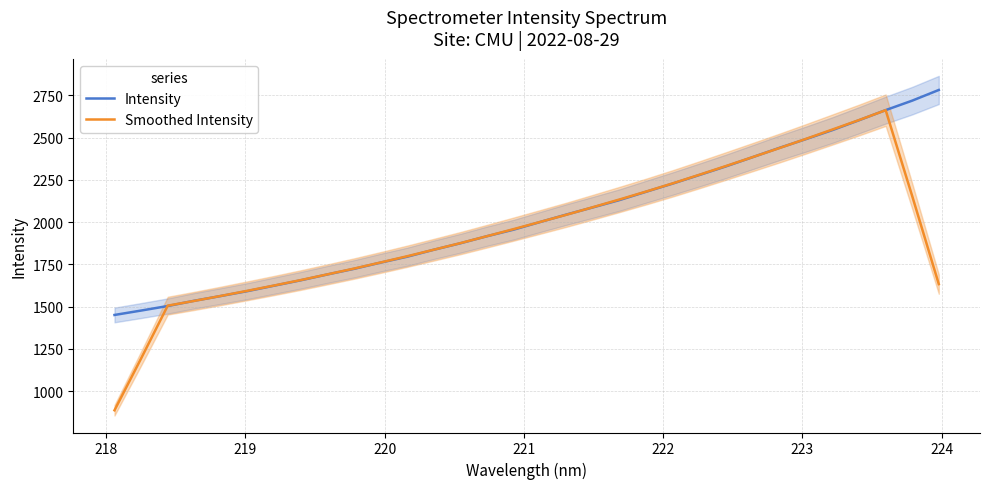

What is the lowest value of the Smoothed Intensity series?

886.1